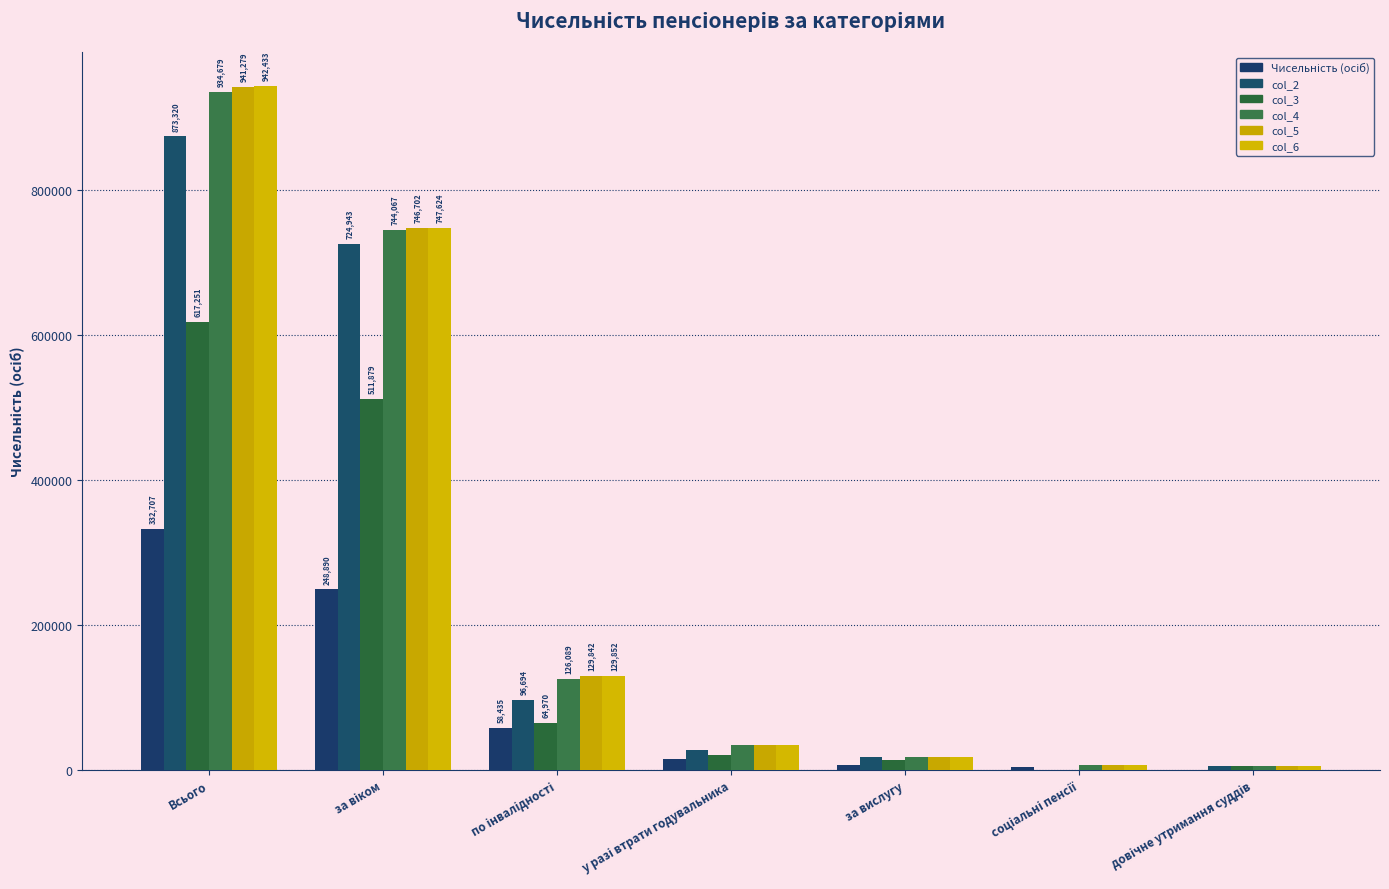

Are the bars grouped side by side (vs. stacked)?

Yes